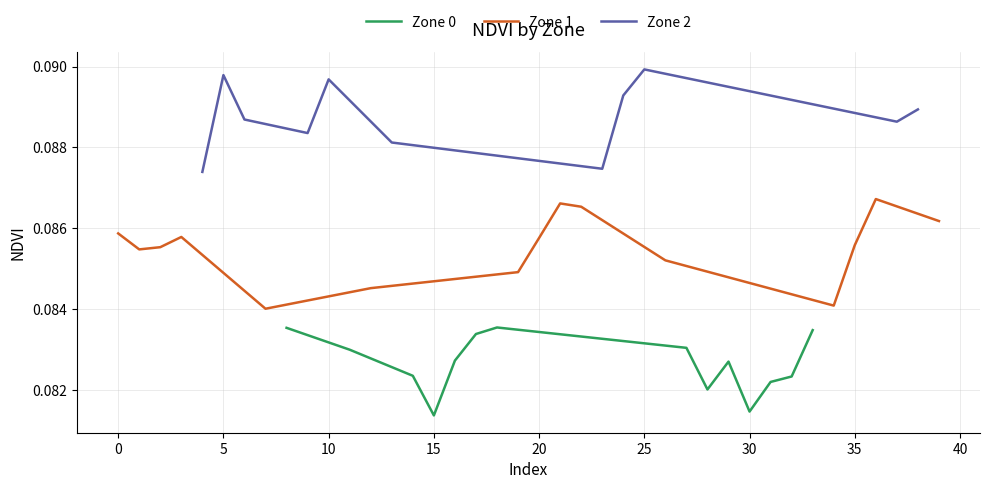

What is the smallest value displayed?

0.1